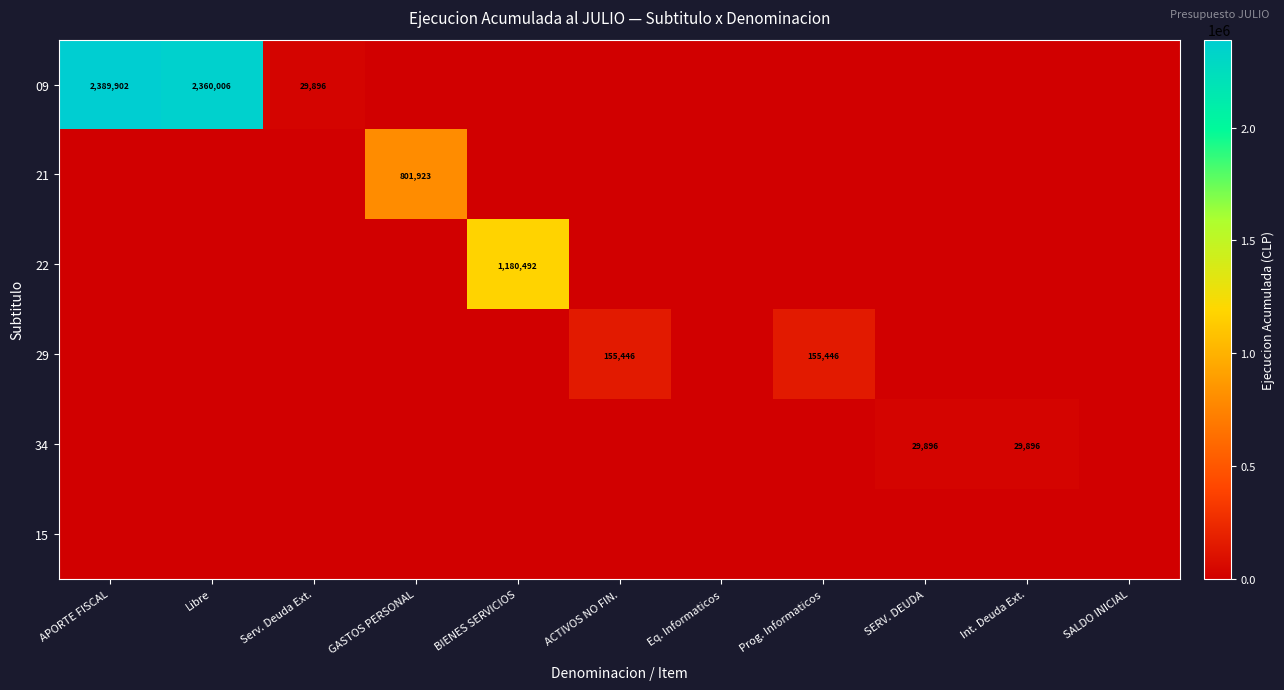

The value of 09 at Serv. Deuda Ext. is 11708. True or false?

False